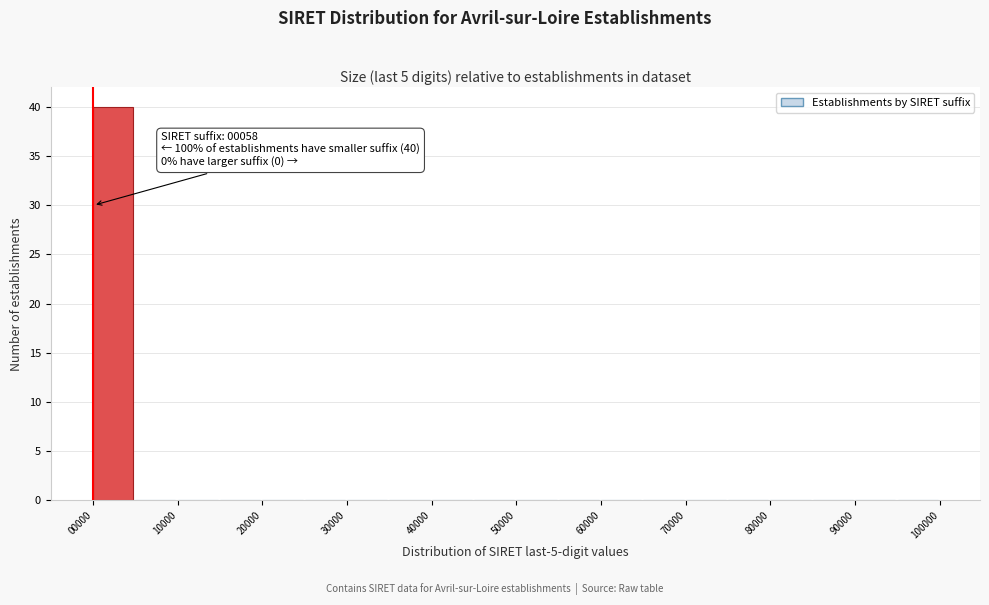

Which range on the x-axis has the tallest bar?

0 to 5000